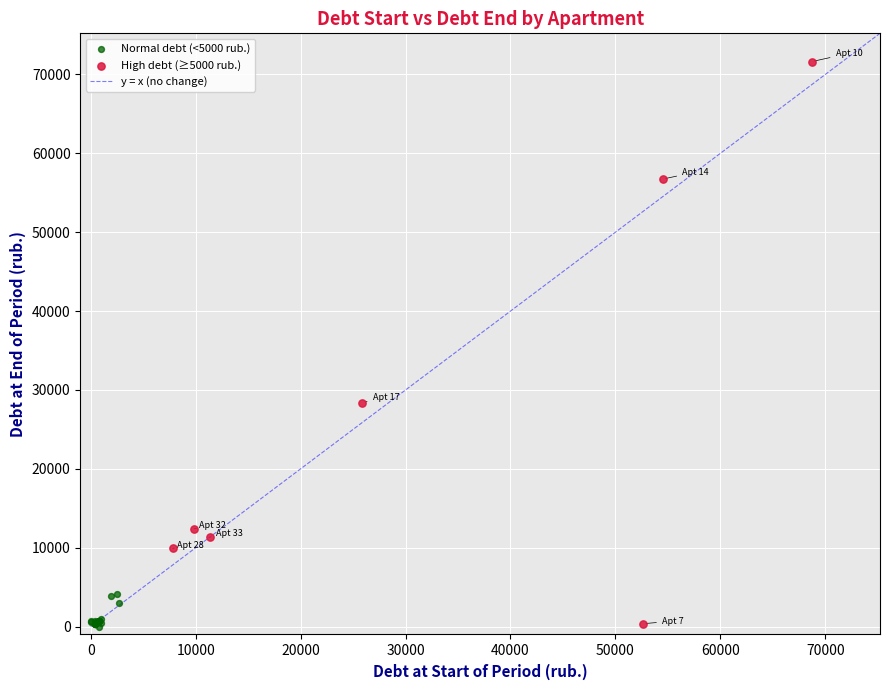

Which series reaches the maximum Y coordinate?

High debt (≥5000 rub.)